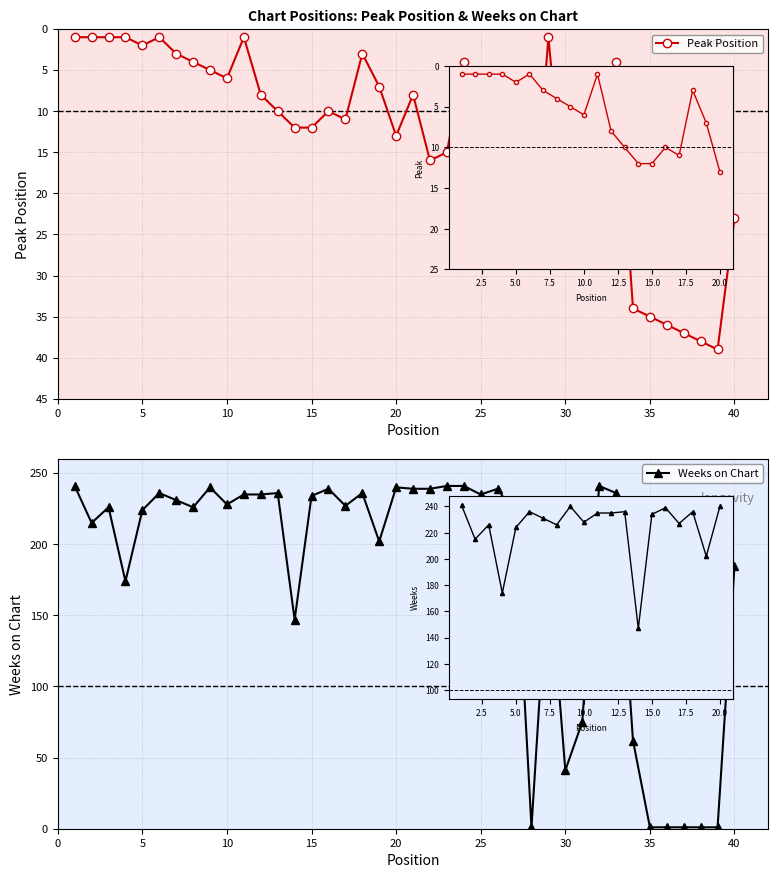

List the series in order of their overall mean, highest first.

Weeks on Chart, Peak Position